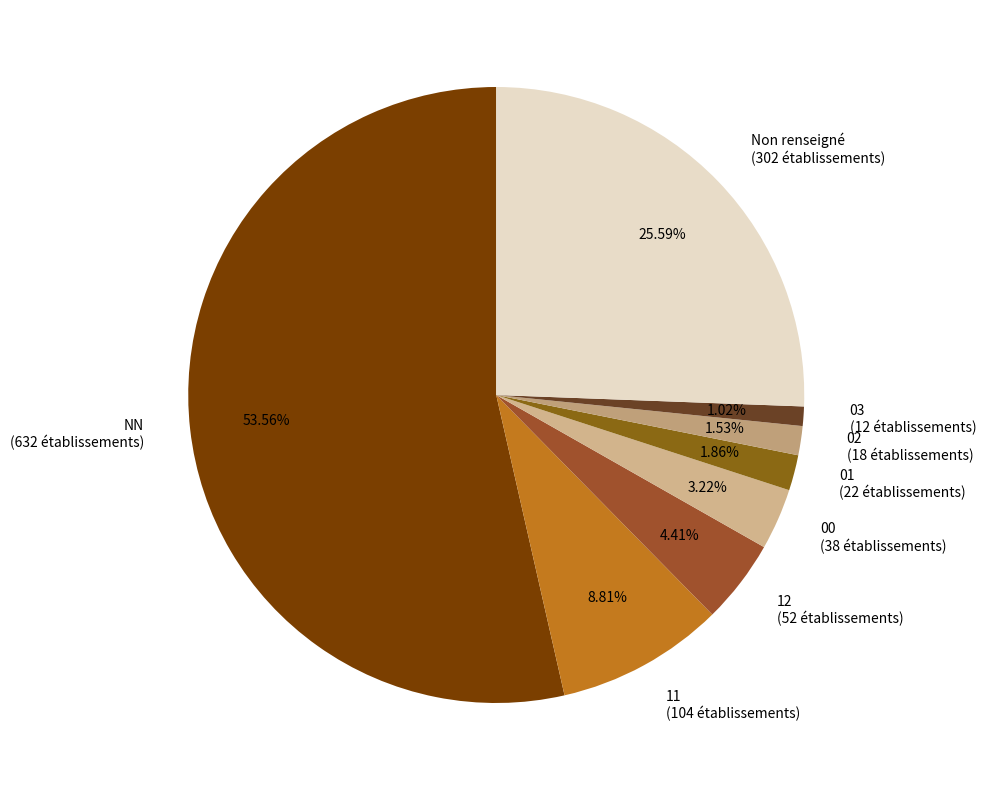

Is the sum of 03 (12 établissements) and 00 (38 établissements) greater than half?

No